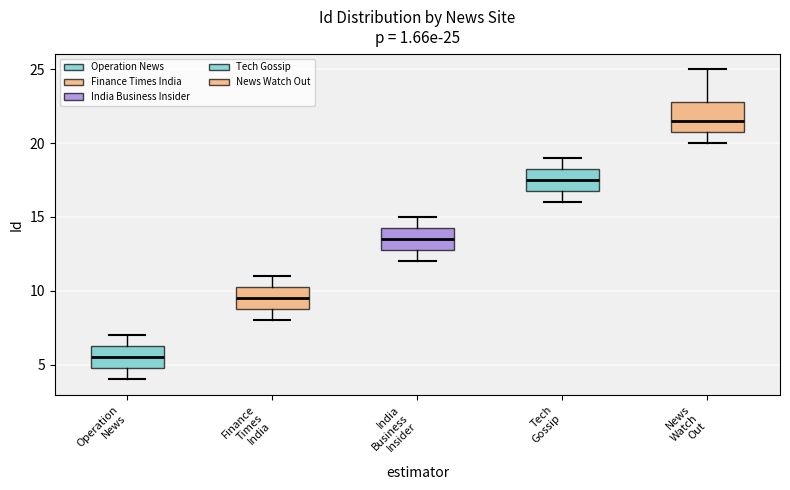

Which box's median line is the highest?

News Watch Out